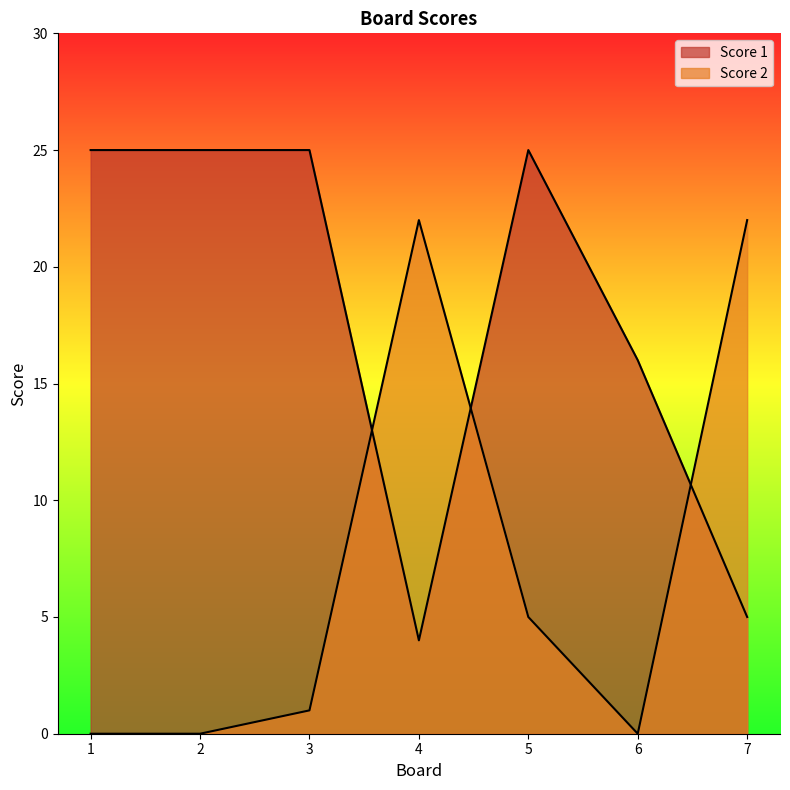

What is the difference between the second highest and second lowest values in the Score 2 series?

22